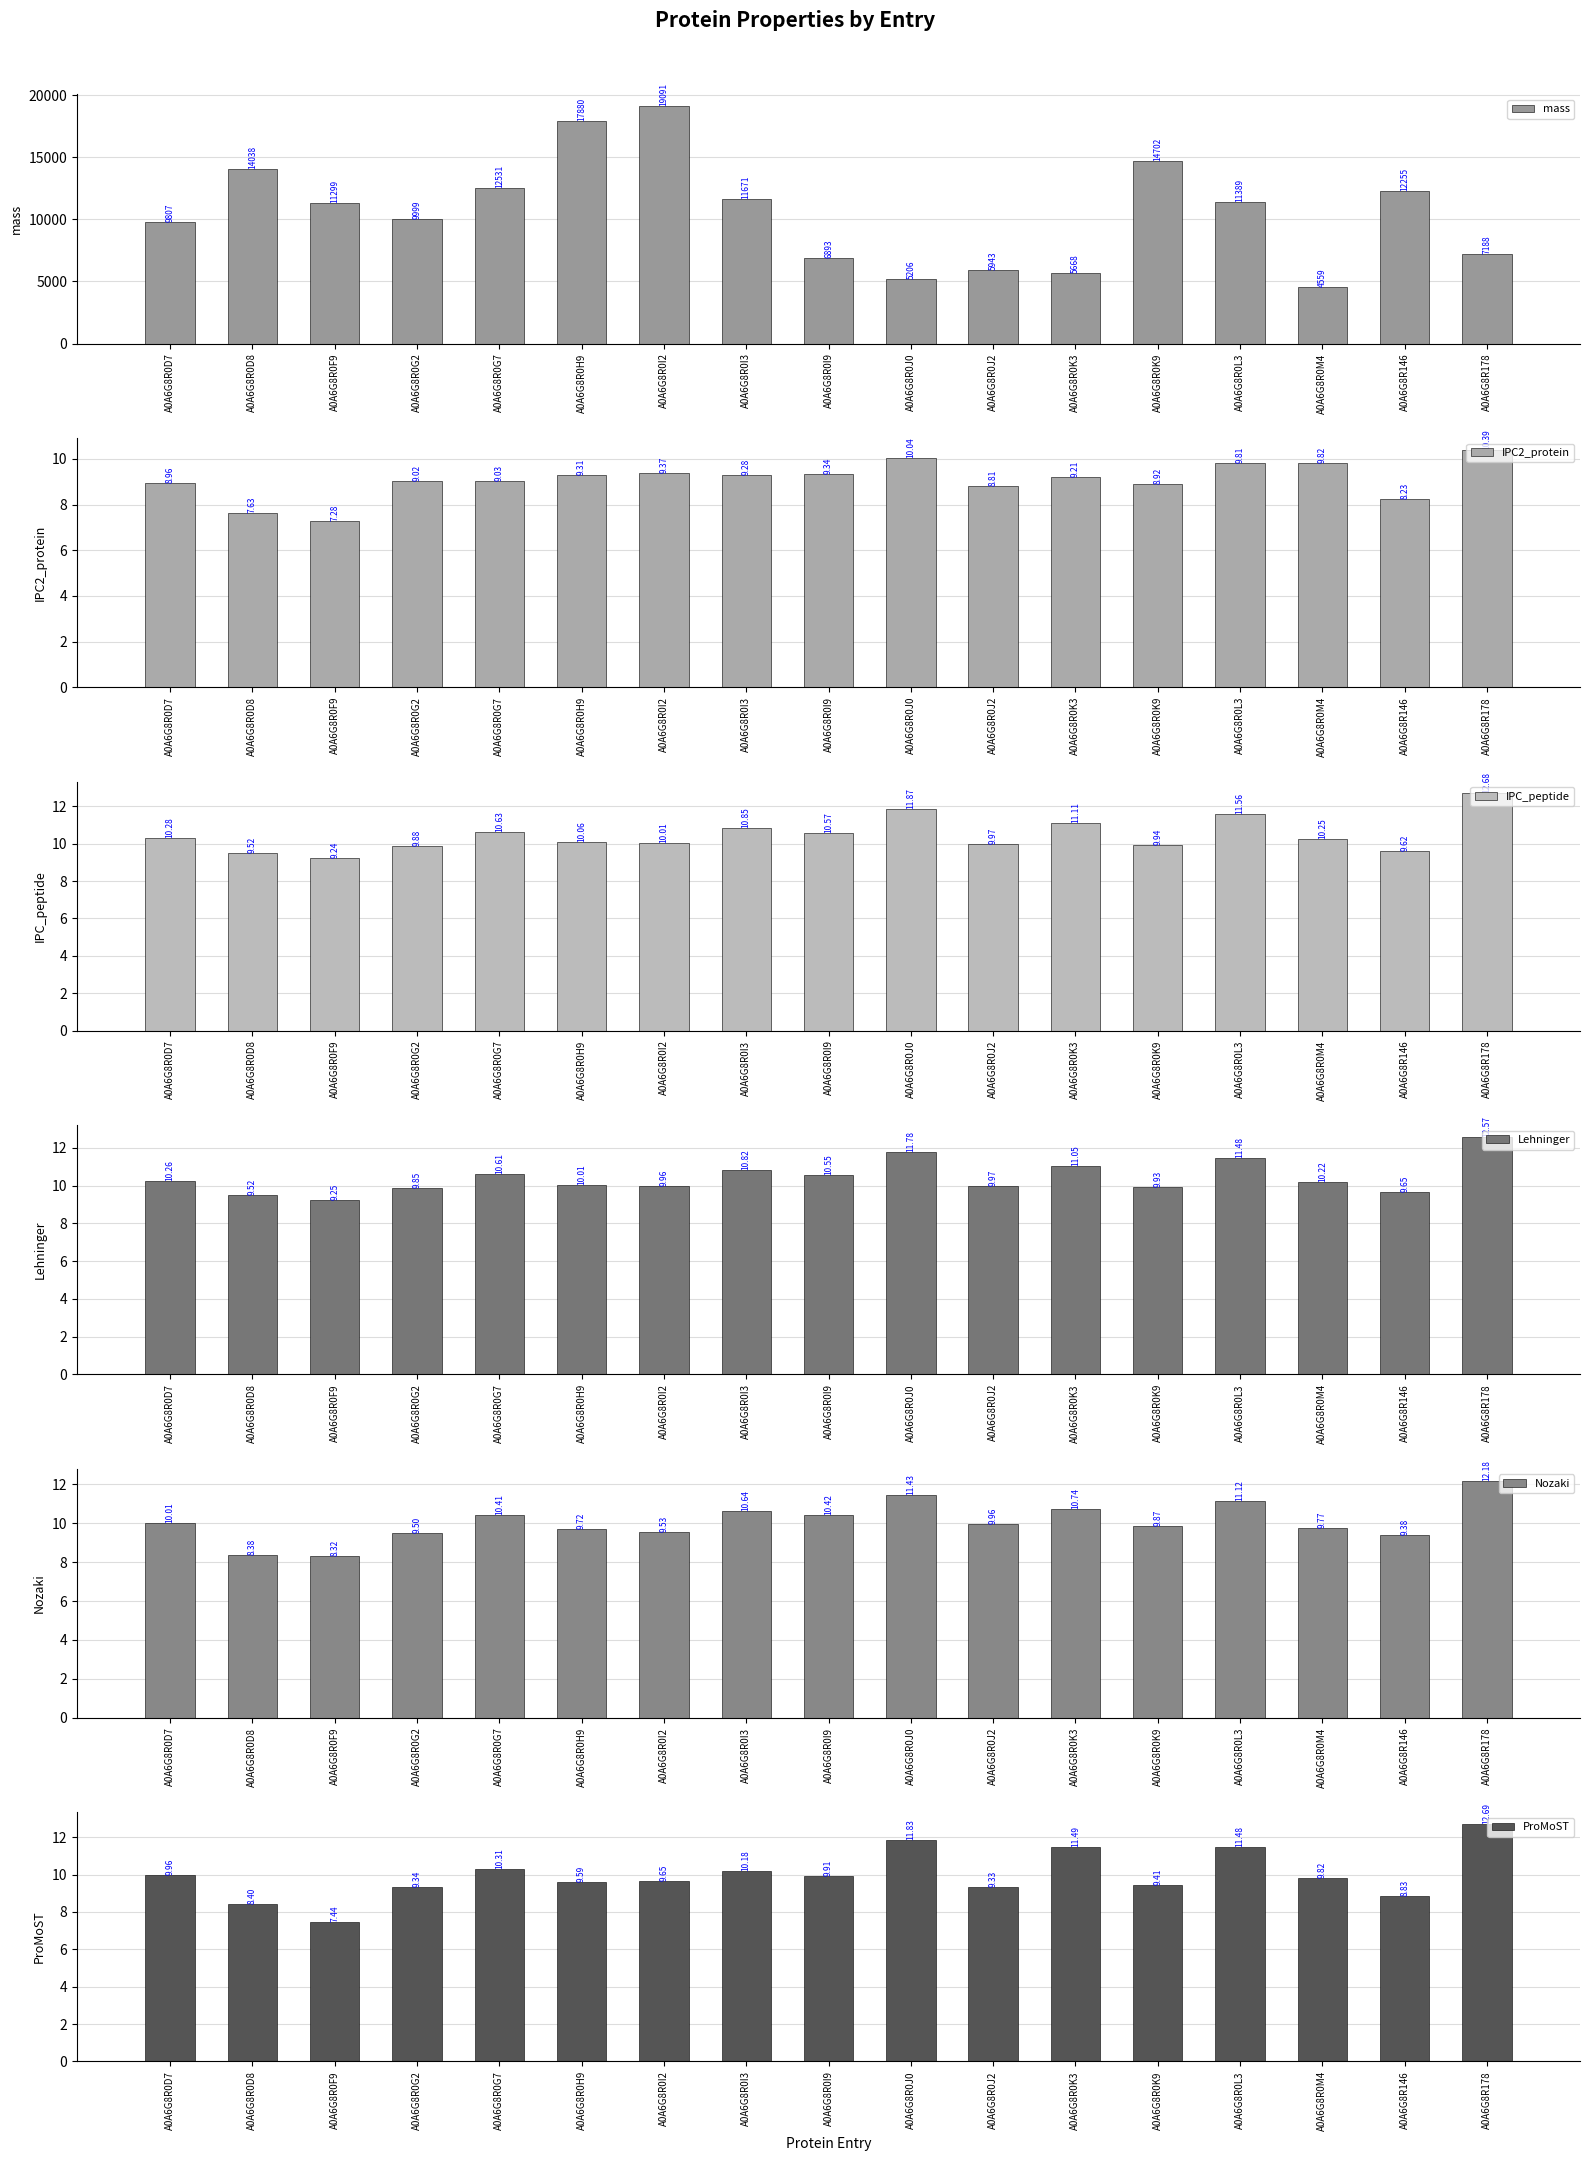

Reading left to right, transcribe all the data shown in this chart.

mass: A0A6G8R0D7=9807.1	A0A6G8R0D8=14038.4	A0A6G8R0F9=11299.1	A0A6G8R0G2=9998.5	A0A6G8R0G7=12531.2	A0A6G8R0H9=17880.1	A0A6G8R0I2=19090.6	A0A6G8R0I3=11671.5	A0A6G8R0I9=6893.0	A0A6G8R0J0=5206.1	A0A6G8R0J2=5942.9	A0A6G8R0K3=5667.6	A0A6G8R0K9=14701.8	A0A6G8R0L3=11389.1	A0A6G8R0M4=4559.4	A0A6G8R146=12255.1	A0A6G8R178=7187.7
IPC2_protein: A0A6G8R0D7=9.0	A0A6G8R0D8=7.6	A0A6G8R0F9=7.3	A0A6G8R0G2=9.0	A0A6G8R0G7=9.0	A0A6G8R0H9=9.3	A0A6G8R0I2=9.4	A0A6G8R0I3=9.3	A0A6G8R0I9=9.3	A0A6G8R0J0=10.0	A0A6G8R0J2=8.8	A0A6G8R0K3=9.2	A0A6G8R0K9=8.9	A0A6G8R0L3=9.8	A0A6G8R0M4=9.8	A0A6G8R146=8.2	A0A6G8R178=10.4
IPC_peptide: A0A6G8R0D7=10.3	A0A6G8R0D8=9.5	A0A6G8R0F9=9.2	A0A6G8R0G2=9.9	A0A6G8R0G7=10.6	A0A6G8R0H9=10.1	A0A6G8R0I2=10.0	A0A6G8R0I3=10.8	A0A6G8R0I9=10.6	A0A6G8R0J0=11.9	A0A6G8R0J2=10.0	A0A6G8R0K3=11.1	A0A6G8R0K9=9.9	A0A6G8R0L3=11.6	A0A6G8R0M4=10.2	A0A6G8R146=9.6	A0A6G8R178=12.7
Lehninger: A0A6G8R0D7=10.3	A0A6G8R0D8=9.5	A0A6G8R0F9=9.3	A0A6G8R0G2=9.9	A0A6G8R0G7=10.6	A0A6G8R0H9=10.0	A0A6G8R0I2=10.0	A0A6G8R0I3=10.8	A0A6G8R0I9=10.6	A0A6G8R0J0=11.8	A0A6G8R0J2=10.0	A0A6G8R0K3=11.1	A0A6G8R0K9=9.9	A0A6G8R0L3=11.5	A0A6G8R0M4=10.2	A0A6G8R146=9.6	A0A6G8R178=12.6
Nozaki: A0A6G8R0D7=10.0	A0A6G8R0D8=8.4	A0A6G8R0F9=8.3	A0A6G8R0G2=9.5	A0A6G8R0G7=10.4	A0A6G8R0H9=9.7	A0A6G8R0I2=9.5	A0A6G8R0I3=10.6	A0A6G8R0I9=10.4	A0A6G8R0J0=11.4	A0A6G8R0J2=10.0	A0A6G8R0K3=10.7	A0A6G8R0K9=9.9	A0A6G8R0L3=11.1	A0A6G8R0M4=9.8	A0A6G8R146=9.4	A0A6G8R178=12.2
ProMoST: A0A6G8R0D7=10.0	A0A6G8R0D8=8.4	A0A6G8R0F9=7.4	A0A6G8R0G2=9.3	A0A6G8R0G7=10.3	A0A6G8R0H9=9.6	A0A6G8R0I2=9.6	A0A6G8R0I3=10.2	A0A6G8R0I9=9.9	A0A6G8R0J0=11.8	A0A6G8R0J2=9.3	A0A6G8R0K3=11.5	A0A6G8R0K9=9.4	A0A6G8R0L3=11.5	A0A6G8R0M4=9.8	A0A6G8R146=8.8	A0A6G8R178=12.7